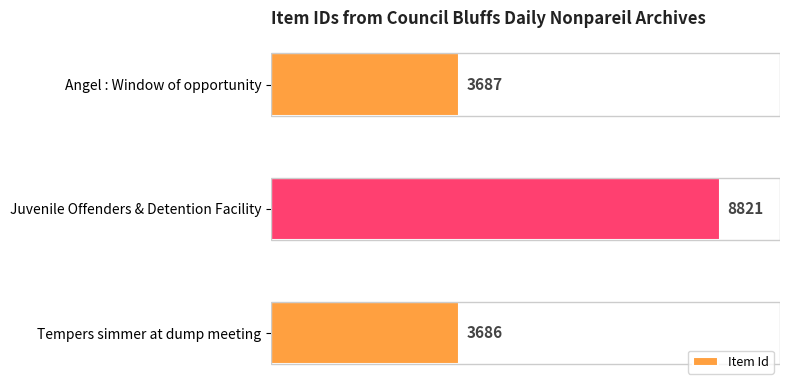

Reading top to bottom, list all the values displayed in this chart.

Angel : Window of opportunity=3687	Juvenile Offenders & Detention Facility=8821	Tempers simmer at dump meeting=3686